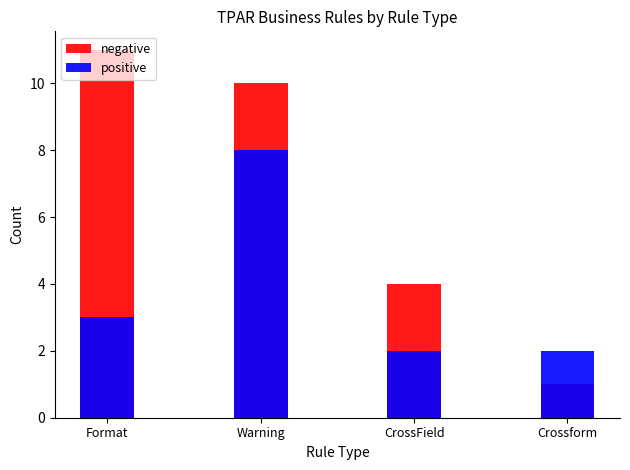

What is the spread (max minus min) of values at Format?

8